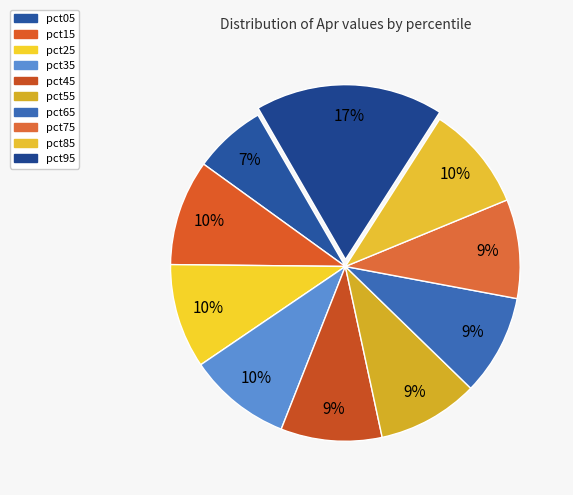

To the nearest percent, what percentage of the pie is pct05?

7%